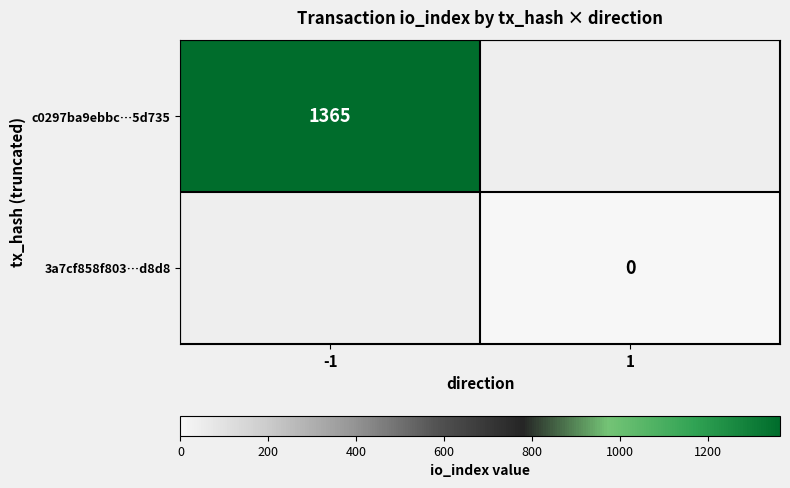

How many series are shown in this chart?

2